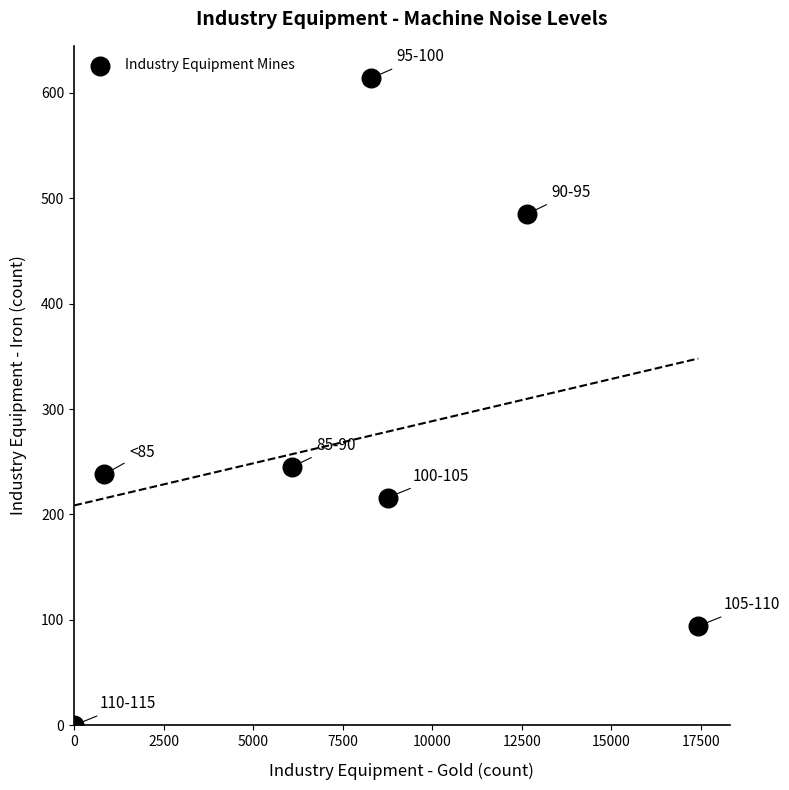

What is the range of X values (max minus min)?

17429